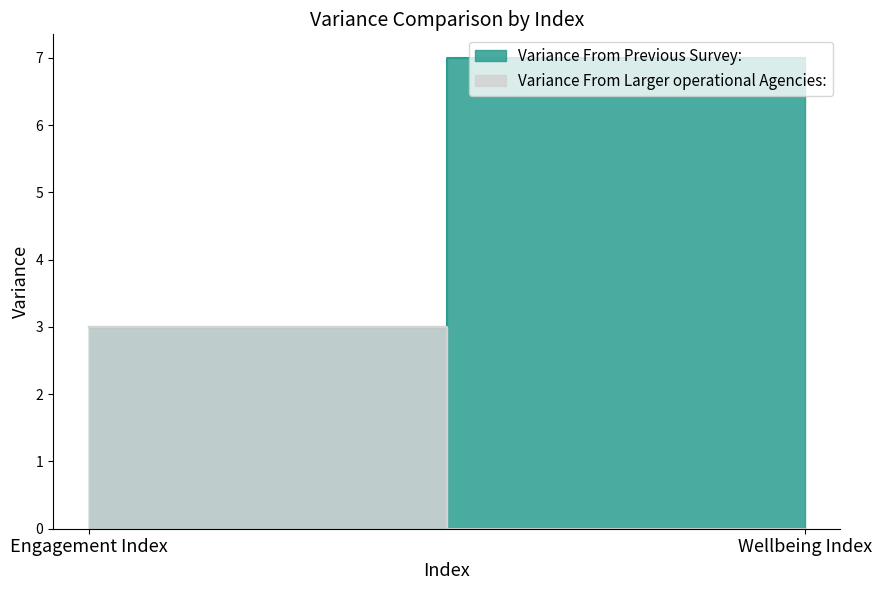

At Engagement Index, list the series in order from smallest to largest.

Variance From Previous Survey:, Variance From Larger operational Agencies: